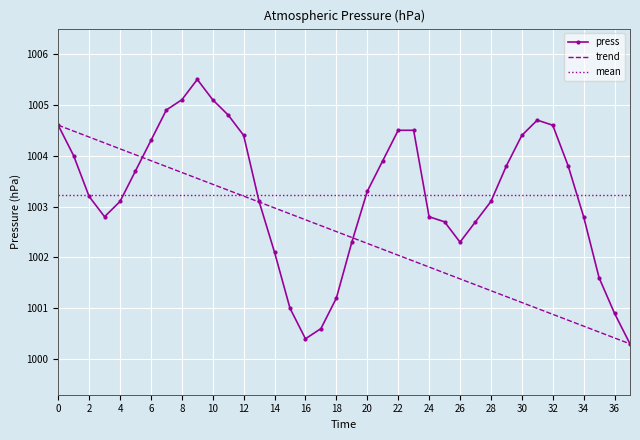

Which series has the largest range (max minus min)?

press